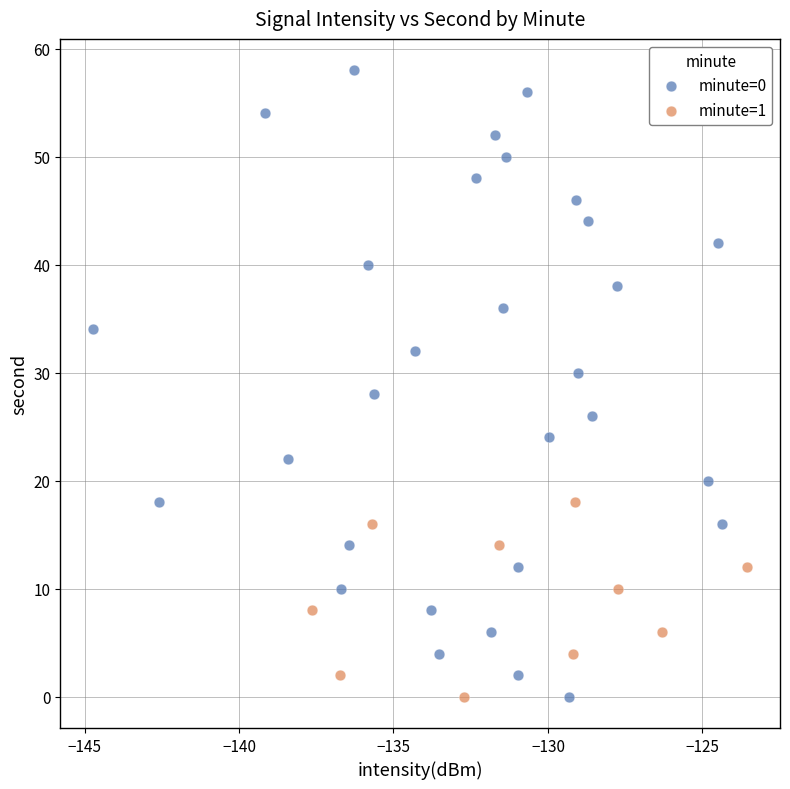

Which series has the largest Y range (max minus min)?

minute=0